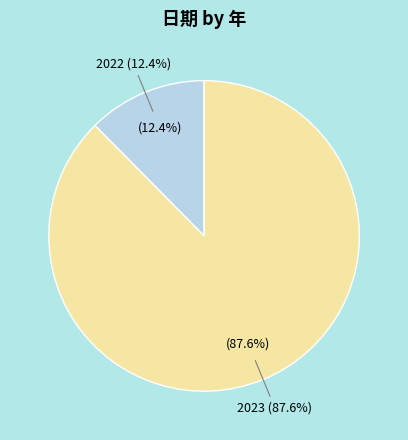

To the nearest percent, what percentage of the pie is 2023?

88%